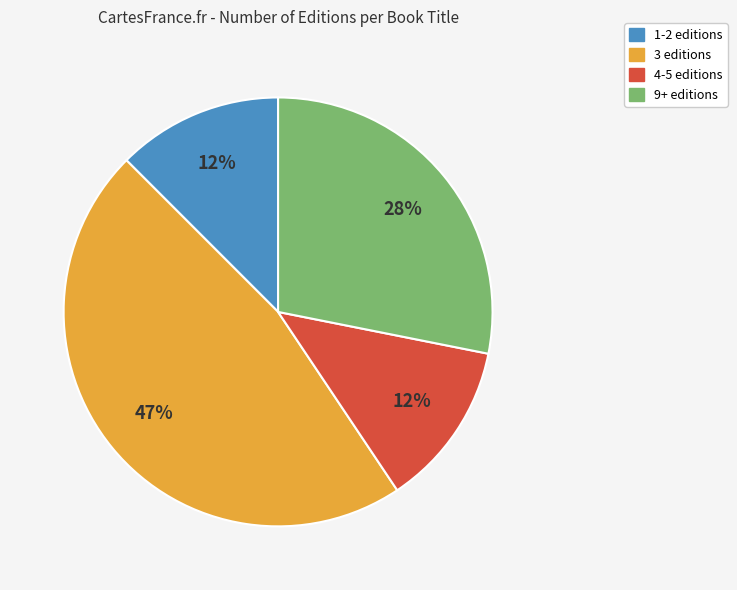

Which has a higher value, 9+ editions or 1-2 editions?

9+ editions